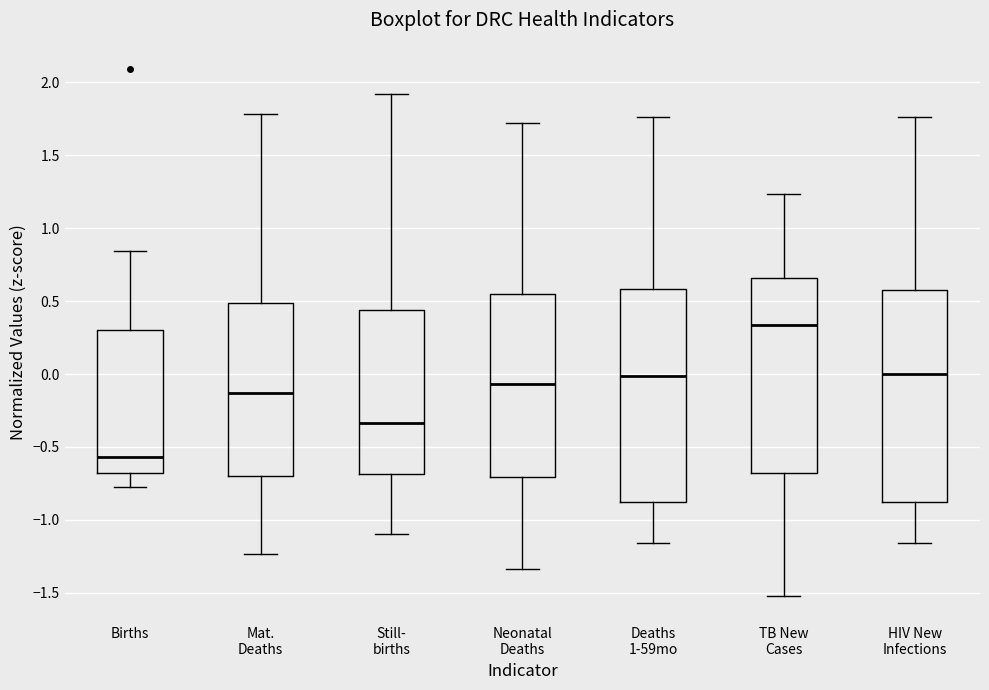

Reading left to right, read every box against the y-axis: the position of its median line, the range the box covers, and the ends of its whiskers. The values are not printed on the chart, so give them approximately, as read against the axis.

Births: median -0.55, box -0.70 to 0.30, whiskers -0.80 to 0.85
Mat. Deaths: median -0.15, box -0.70 to 0.50, whiskers -1.25 to 1.80
Still- births: median -0.35, box -0.70 to 0.45, whiskers -1.10 to 1.90
Neonatal Deaths: median -0.05, box -0.70 to 0.55, whiskers -1.35 to 1.70
Deaths 1-59mo: median 0.00, box -0.90 to 0.60, whiskers -1.15 to 1.75
TB New Cases: median 0.35, box -0.70 to 0.65, whiskers -1.50 to 1.25
HIV New Infections: median 0.00, box -0.90 to 0.60, whiskers -1.15 to 1.75